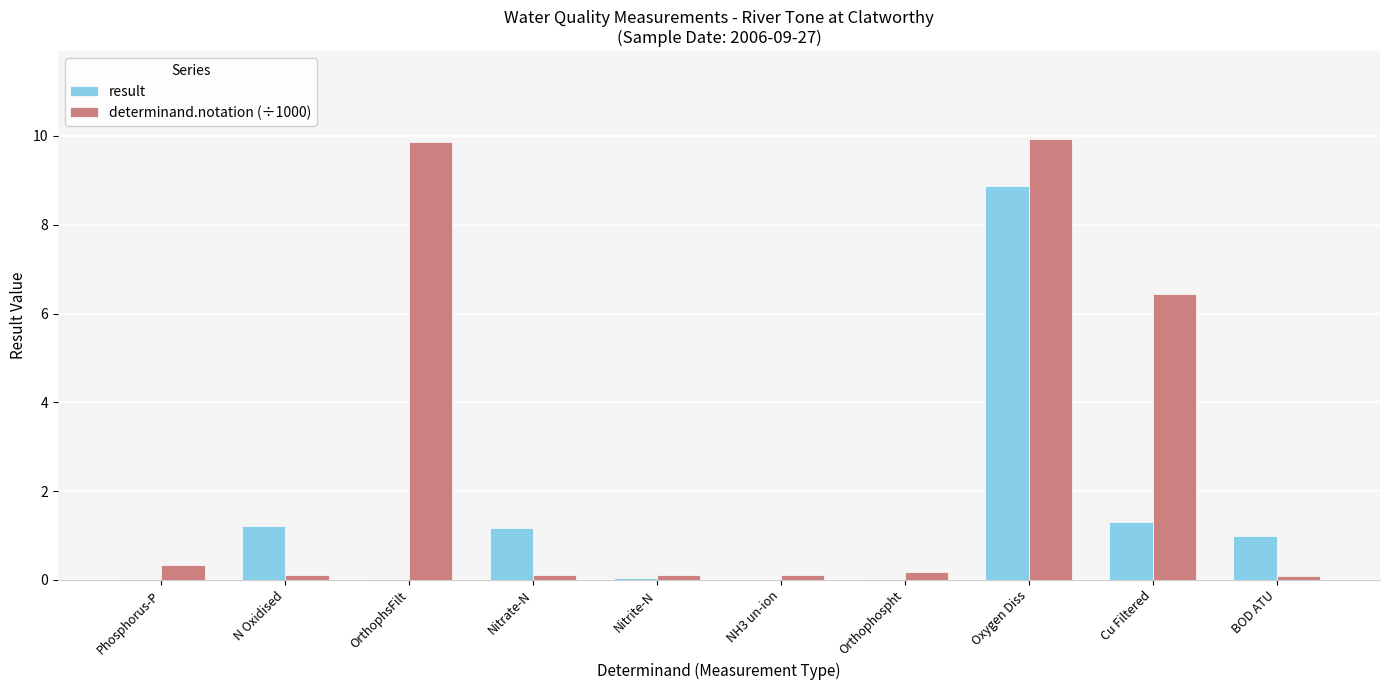

The value of determinand.notation (÷1000) at OrthophsFilt is 6.3. True or false?

False